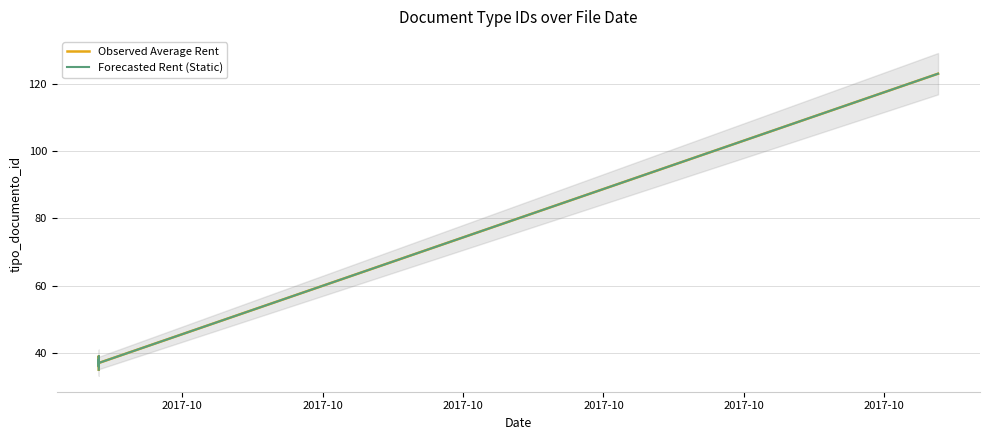

At which label does Forecasted Rent (Static) reach its peak?

2017-10